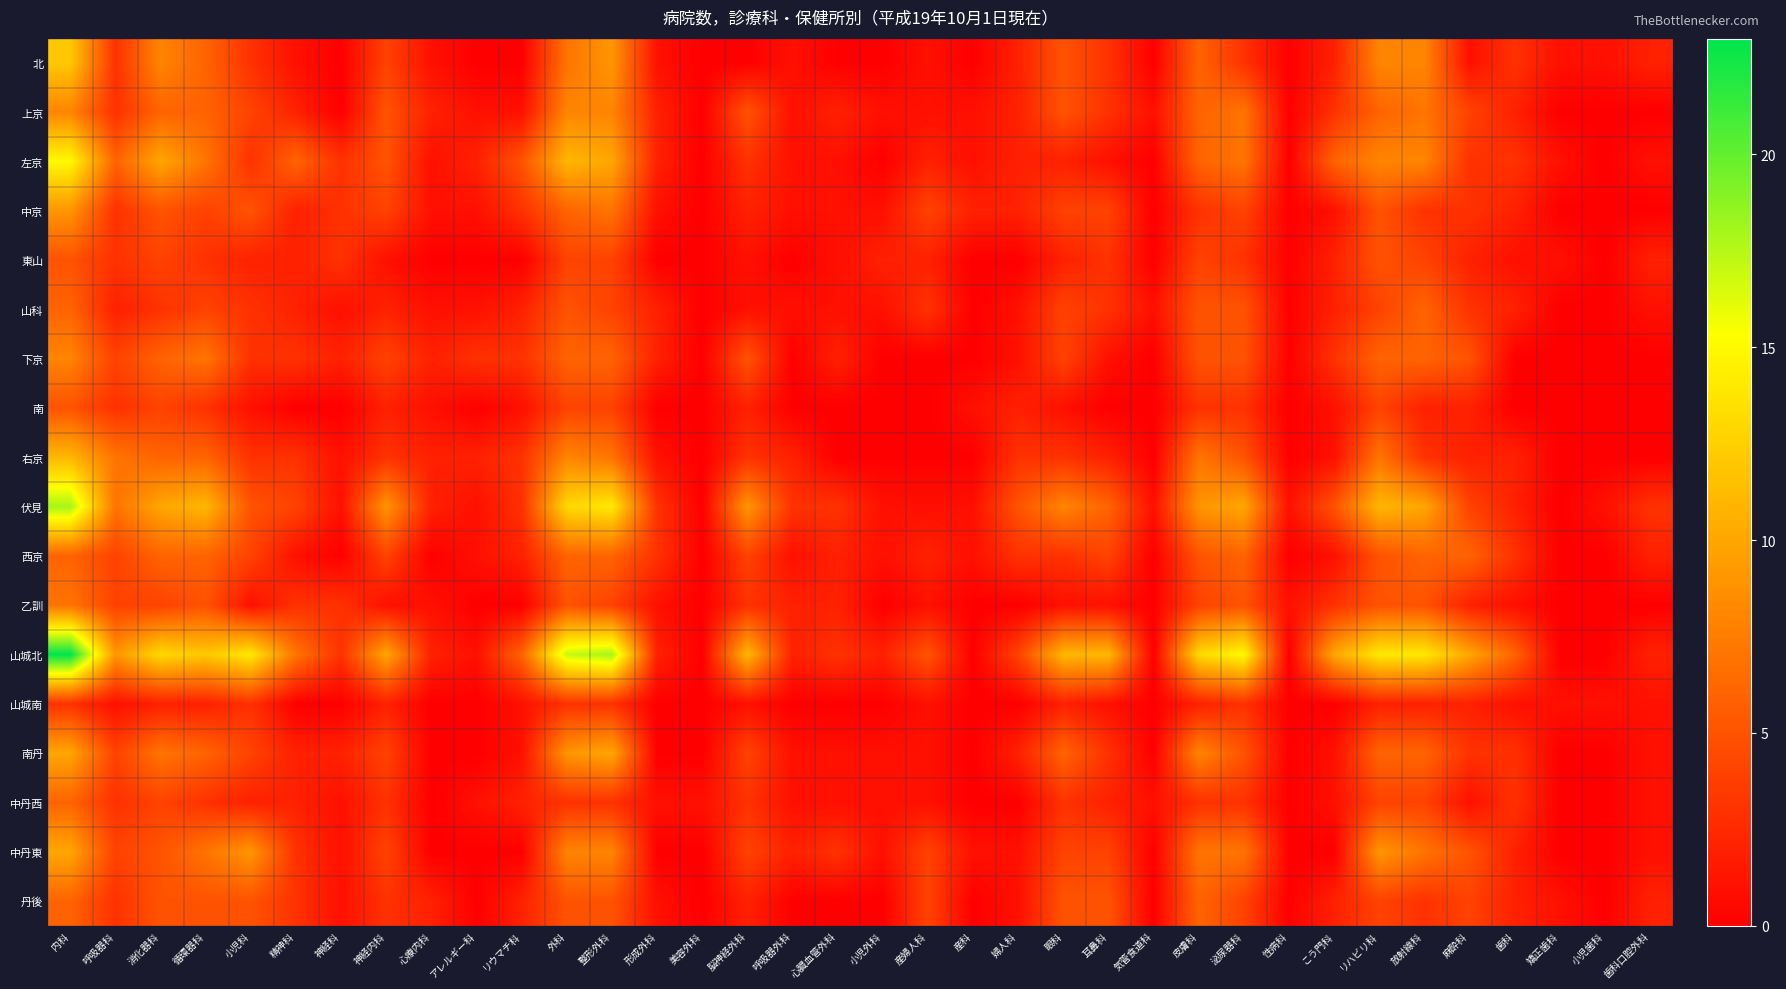

What is the difference between the highest and lowest values at 消化器科?

11